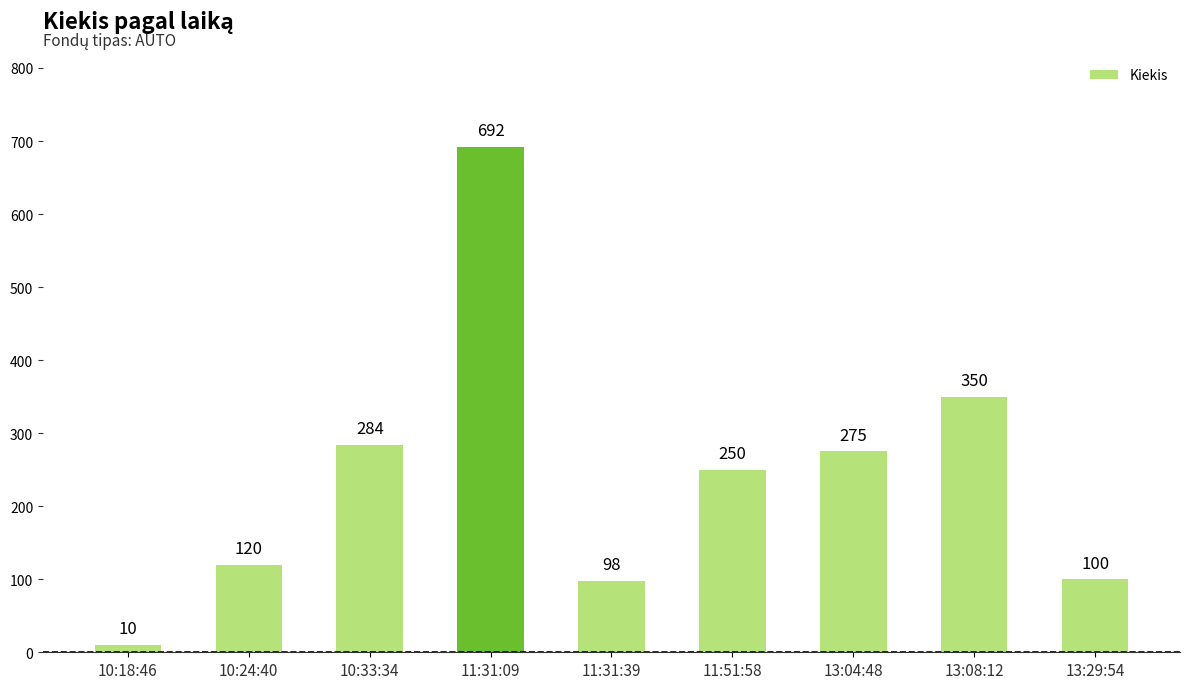

What is the sum of all values?

2179